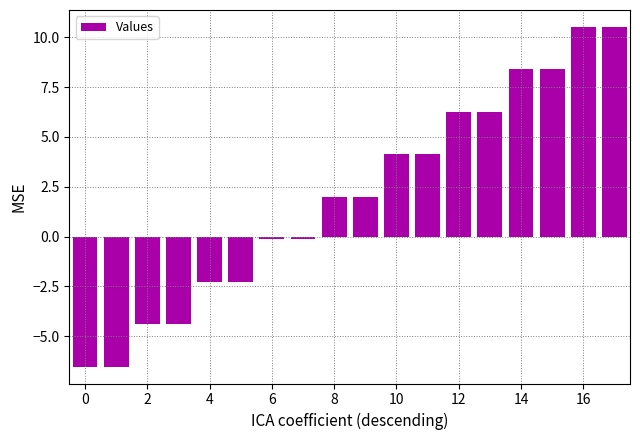

What is the value of the 4th bar from the left?

-4.4